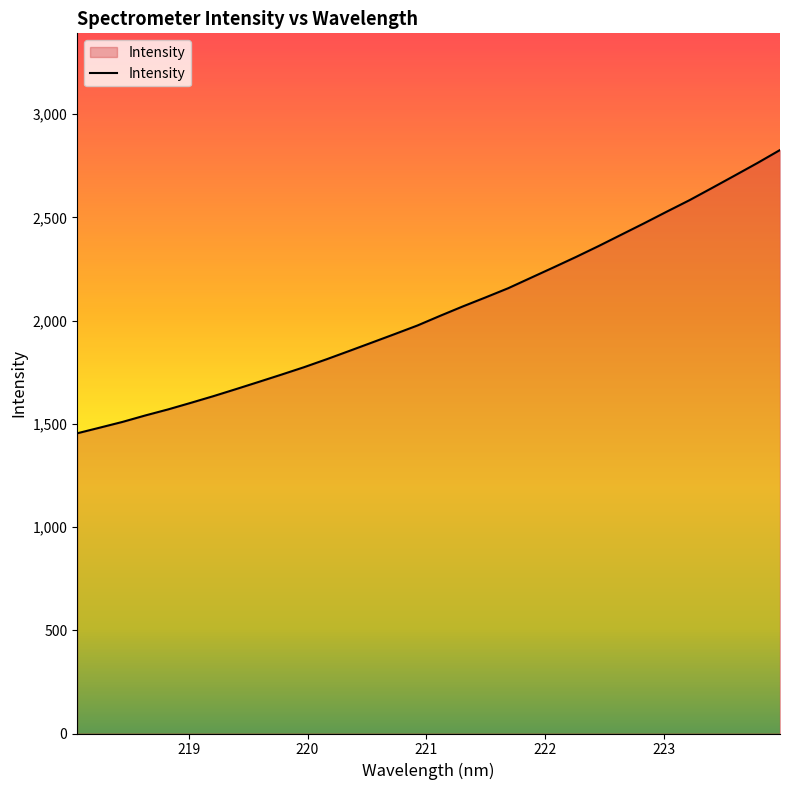

What is the smallest value displayed?

1454.1